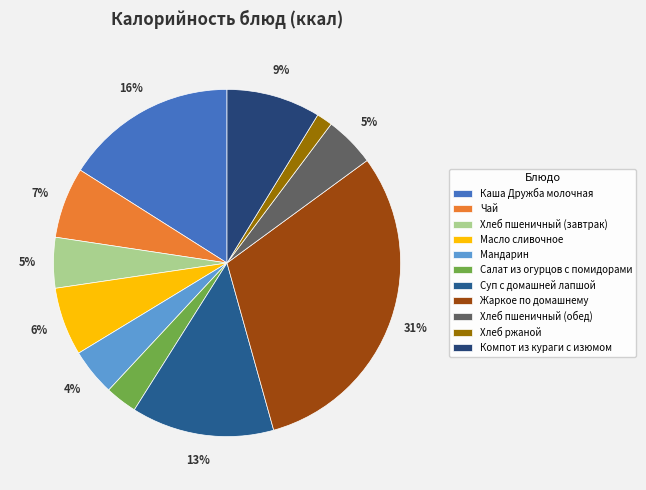

To the nearest percent, what portion does Салат из огурцов с помидорами represent?

3%